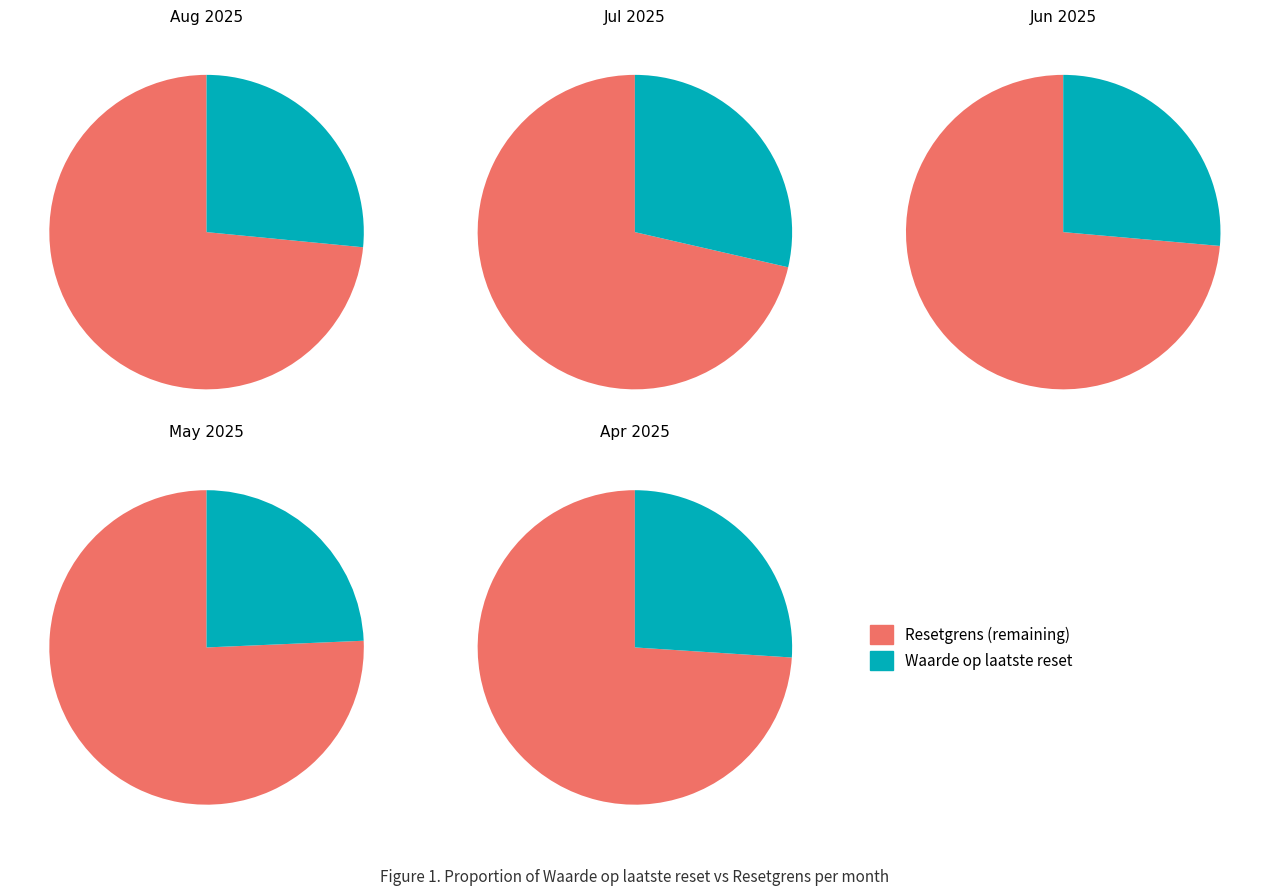

Which has a higher value, Resetgrens or Waarde op laatste reset?

Resetgrens